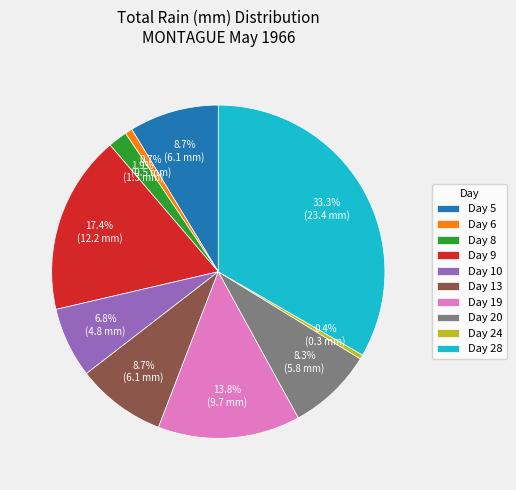

Do Day 10 and Day 6 together represent more than half of the pie?

No